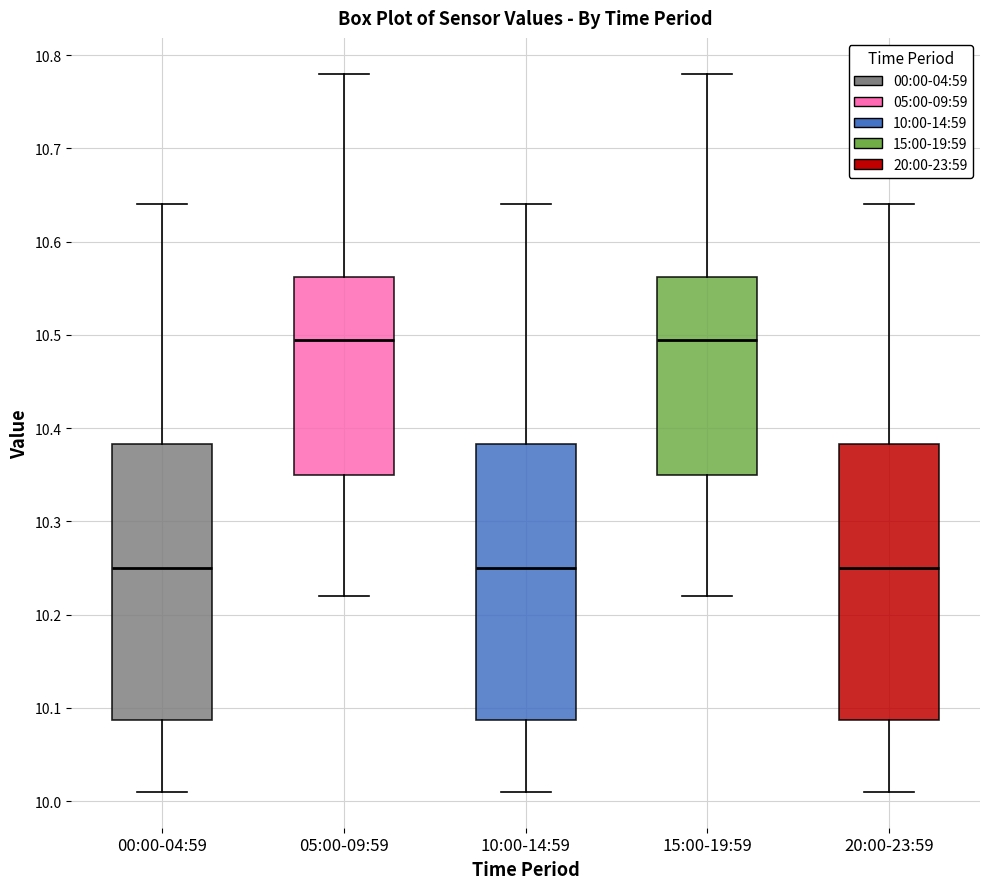

Reading left to right, read every box against the y-axis: the position of its median line, the range the box covers, and the ends of its whiskers. The values are not printed on the chart, so give them approximately, as read against the axis.

00:00-04:59: median 10.25, box 10.09 to 10.38, whiskers 10.01 to 10.64
05:00-09:59: median 10.50, box 10.35 to 10.56, whiskers 10.22 to 10.78
10:00-14:59: median 10.25, box 10.09 to 10.38, whiskers 10.01 to 10.64
15:00-19:59: median 10.50, box 10.35 to 10.56, whiskers 10.22 to 10.78
20:00-23:59: median 10.25, box 10.09 to 10.38, whiskers 10.01 to 10.64